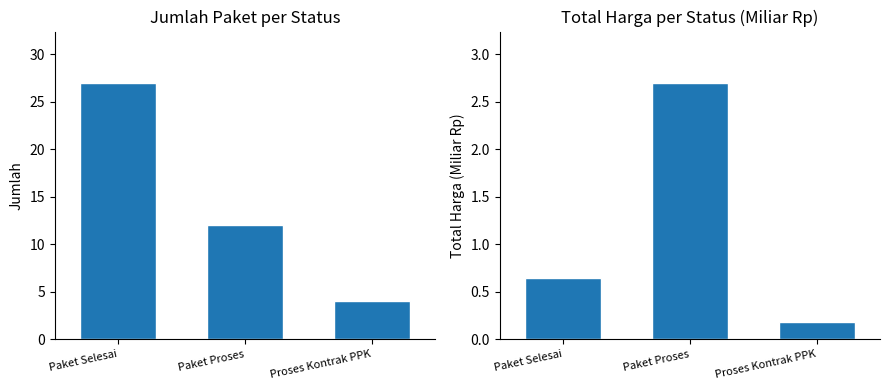

Reading left to right, transcribe all the data shown in this chart.

Jumlah Paket: 27.0	12.0	4.0
Total Harga (Miliar): 0.6	2.7	0.2